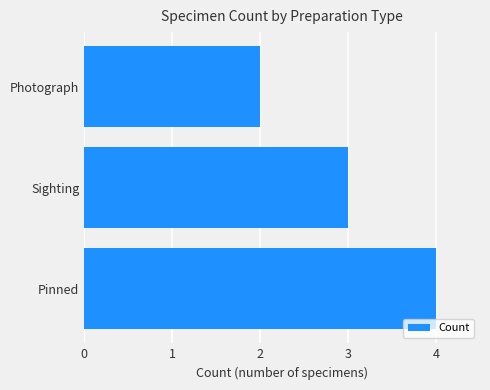

How many values are between 2 and 4?

3